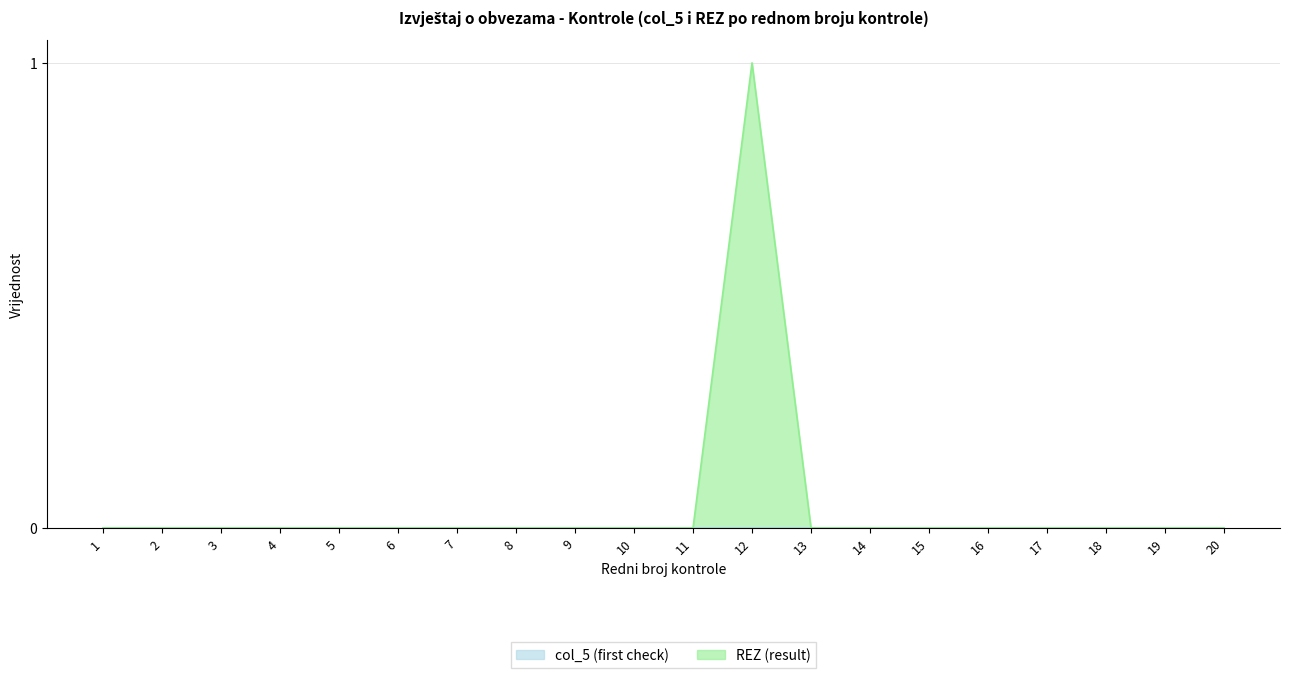

At which category does the chart reach its peak across all series?

12